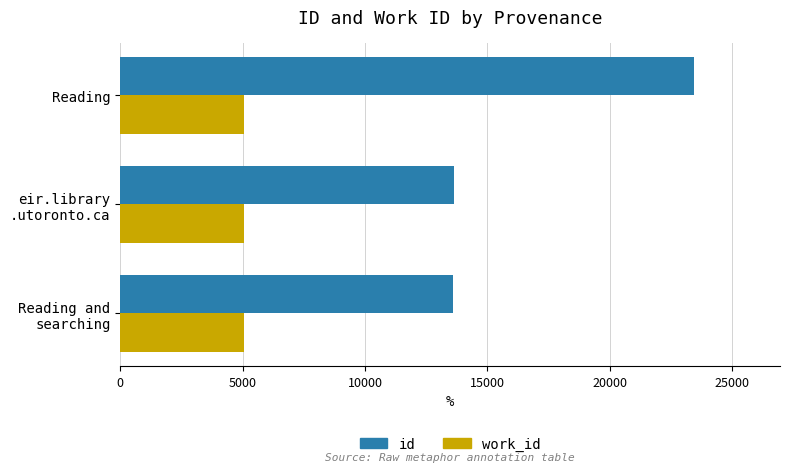

What is the average value of the work_id series?

5063